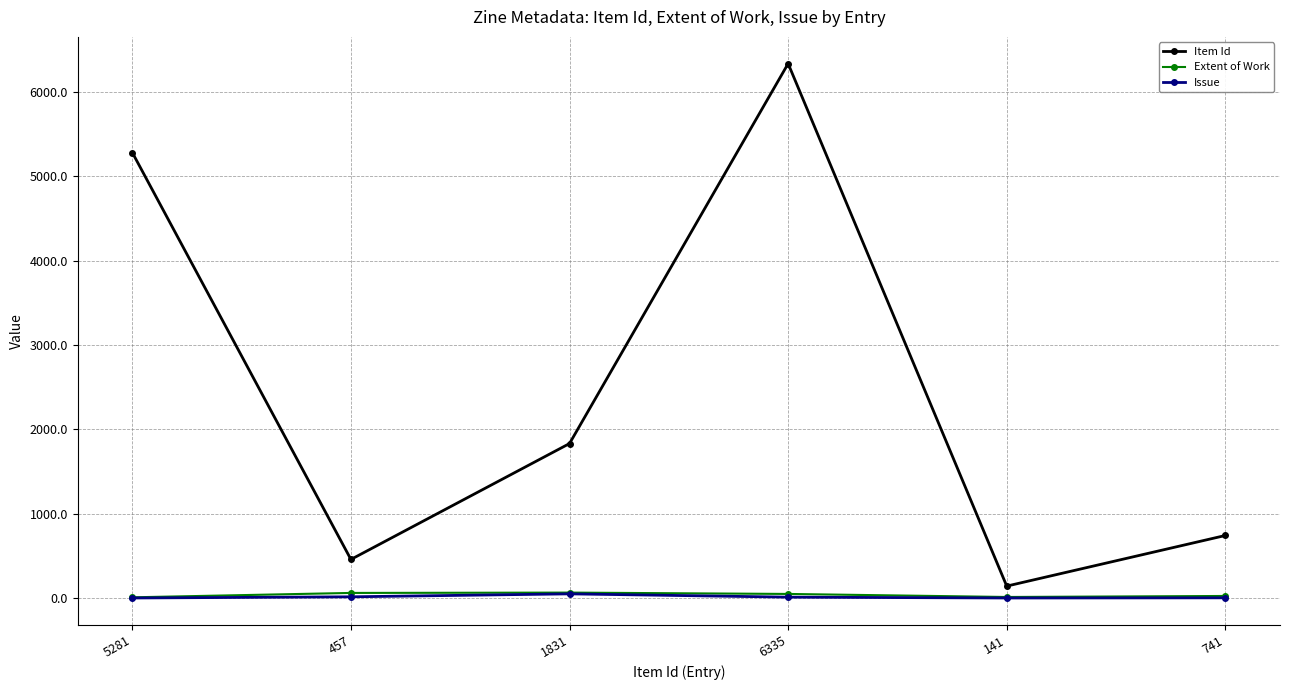

What position from the left is 741?

6